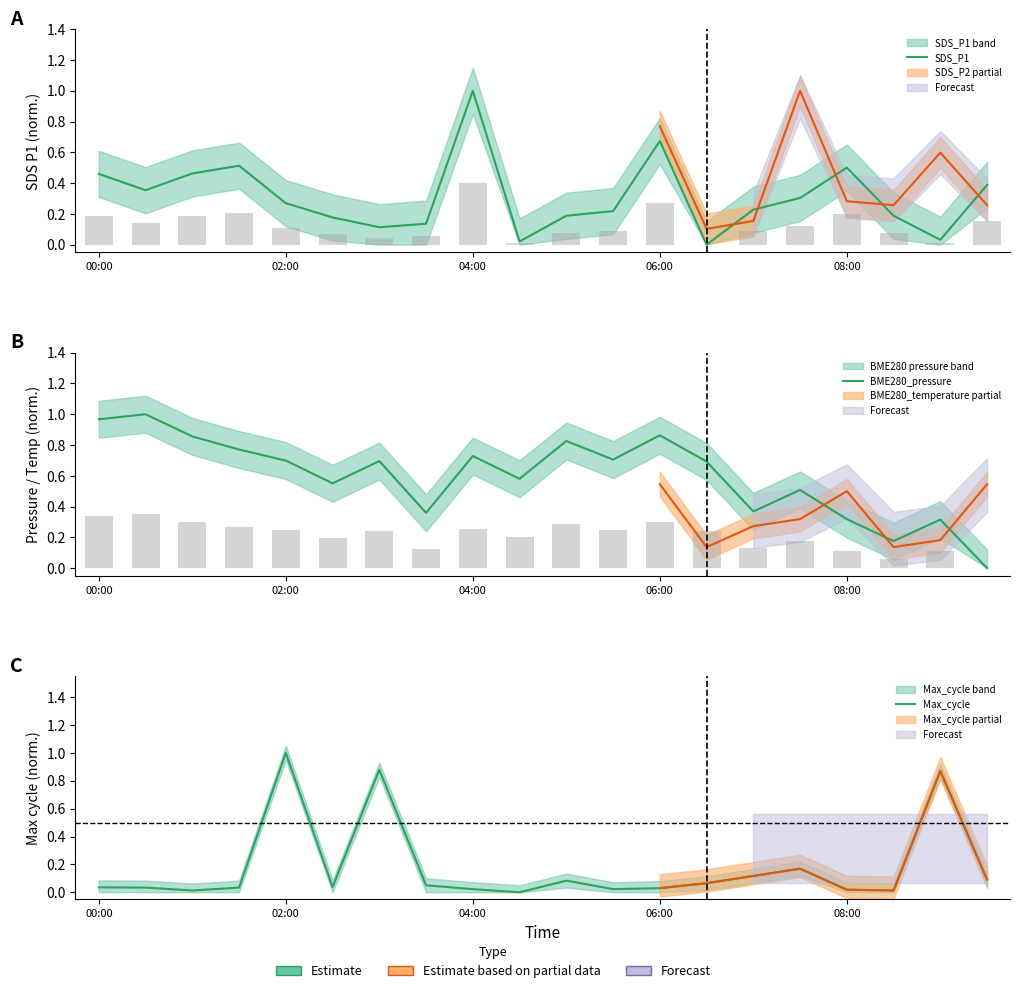

How many groups of bars are there?

20